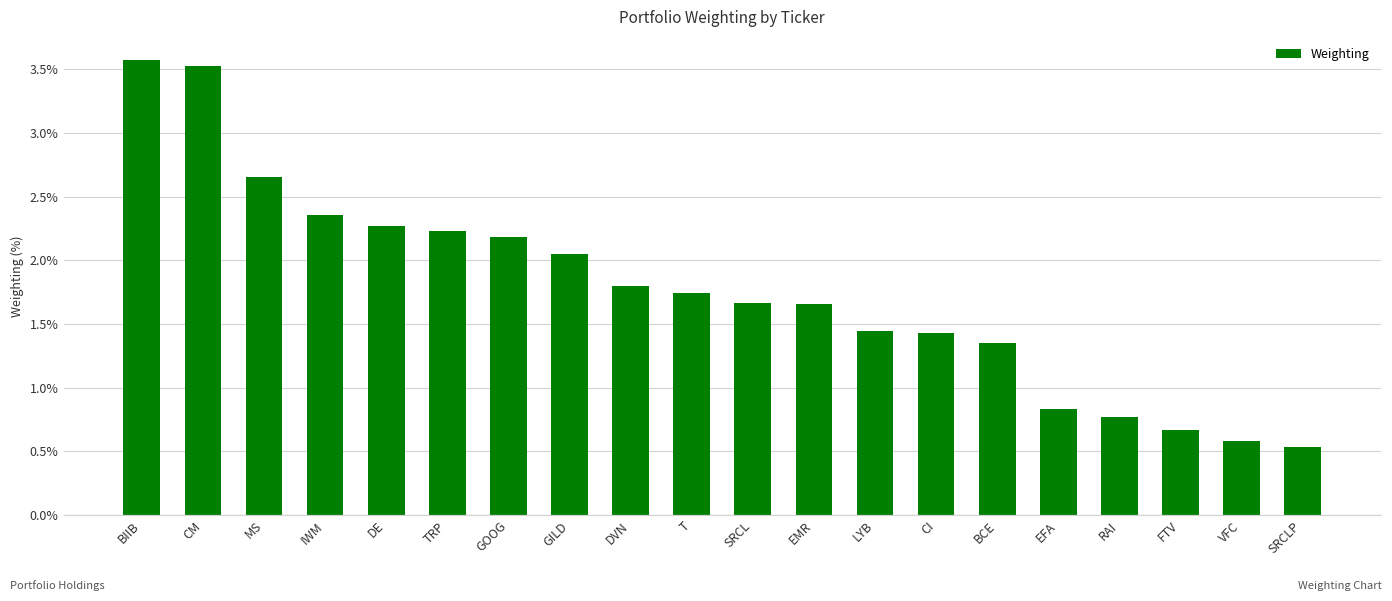

Does the chart contain stacked bars?

No